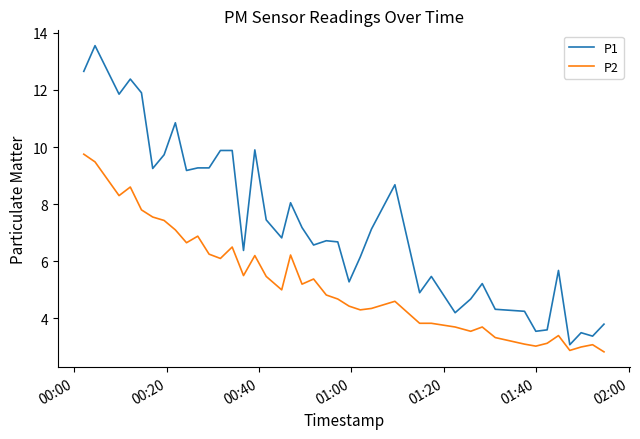

True or false: P1 and P2 cross at least once.

False